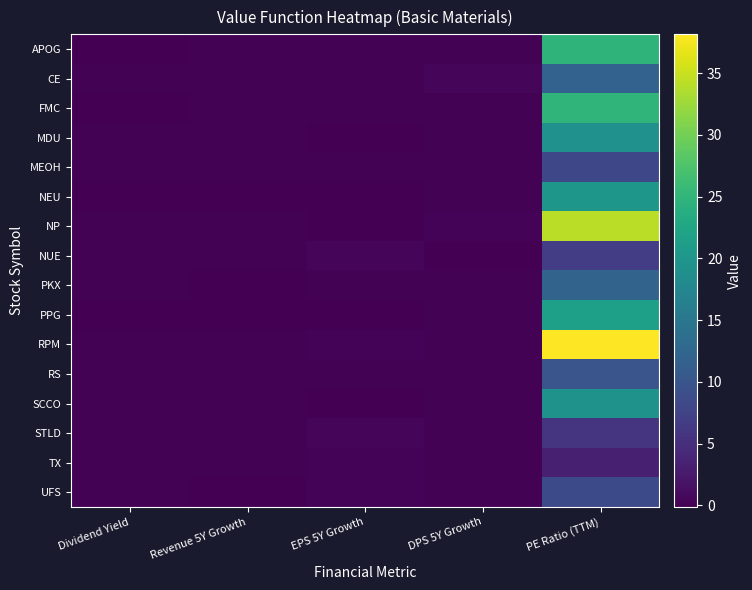

What is the maximum value shown in the chart?

38.1